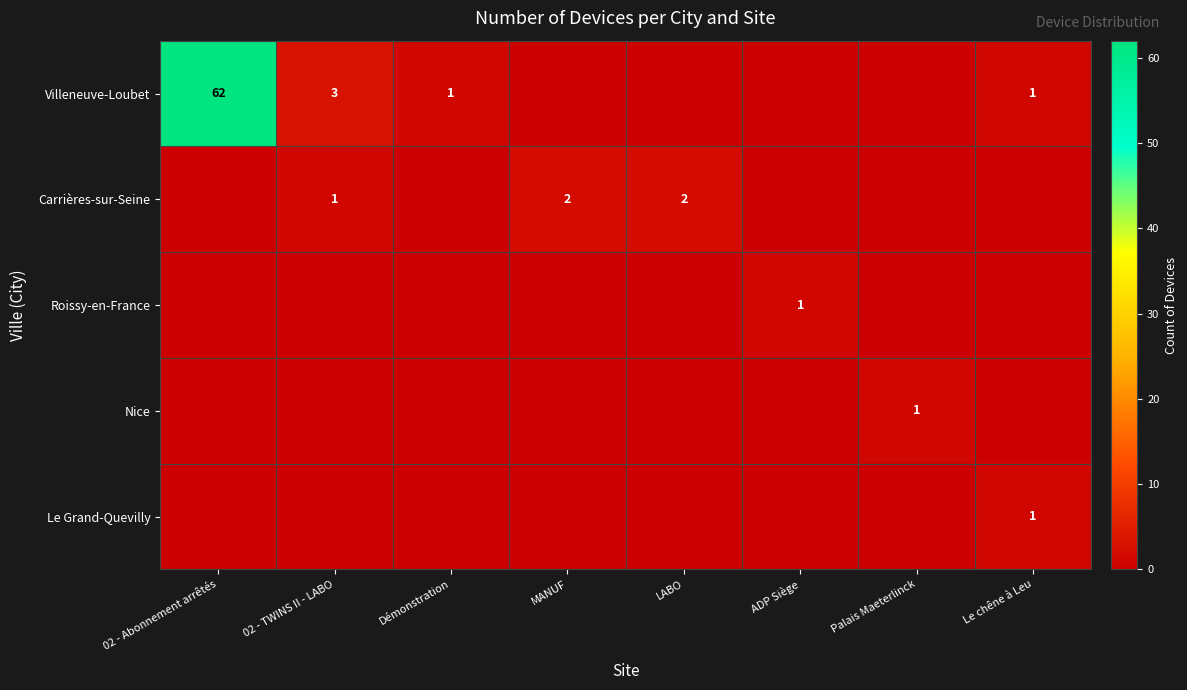

True or false: Villeneuve-Loubet has a value of 3 at 02 - TWINS II - LABO.

True